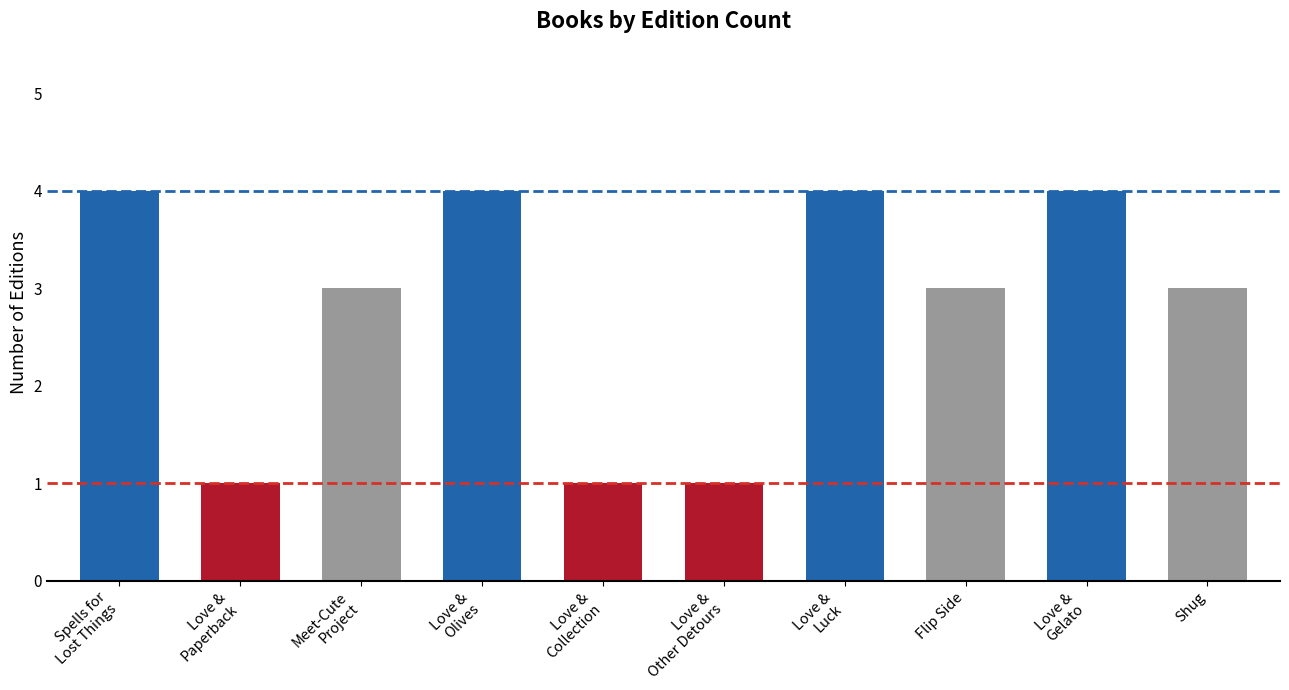

What is the smallest value displayed?

1